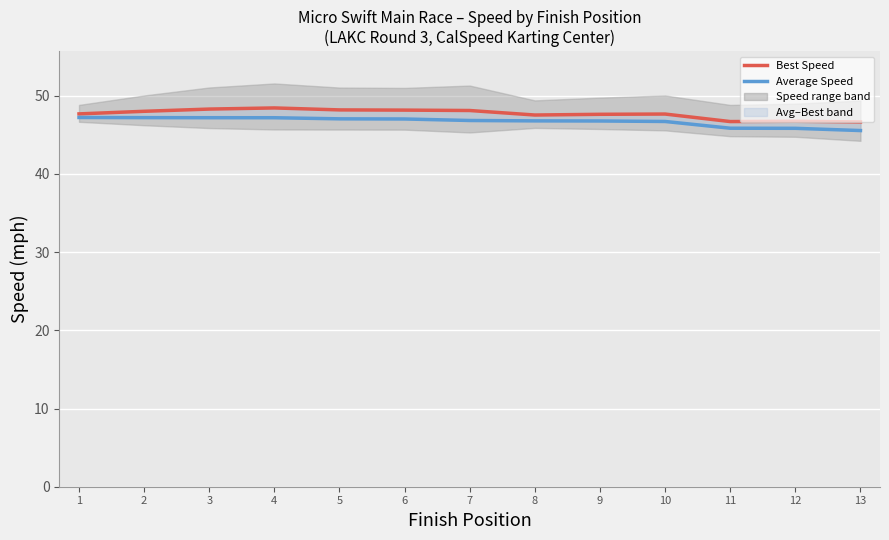

Reading right to left, what are all the values shown in this chart?

Best Speed: 13=46.6	12=46.7	11=46.7	10=47.7	9=47.6	8=47.5	7=48.1	6=48.2	5=48.2	4=48.4	3=48.3	2=48.0	1=47.7
Average Speed: 13=45.5	12=45.8	11=45.8	10=46.7	9=46.8	8=46.8	7=46.8	6=47.0	5=47.0	4=47.2	3=47.2	2=47.2	1=47.2